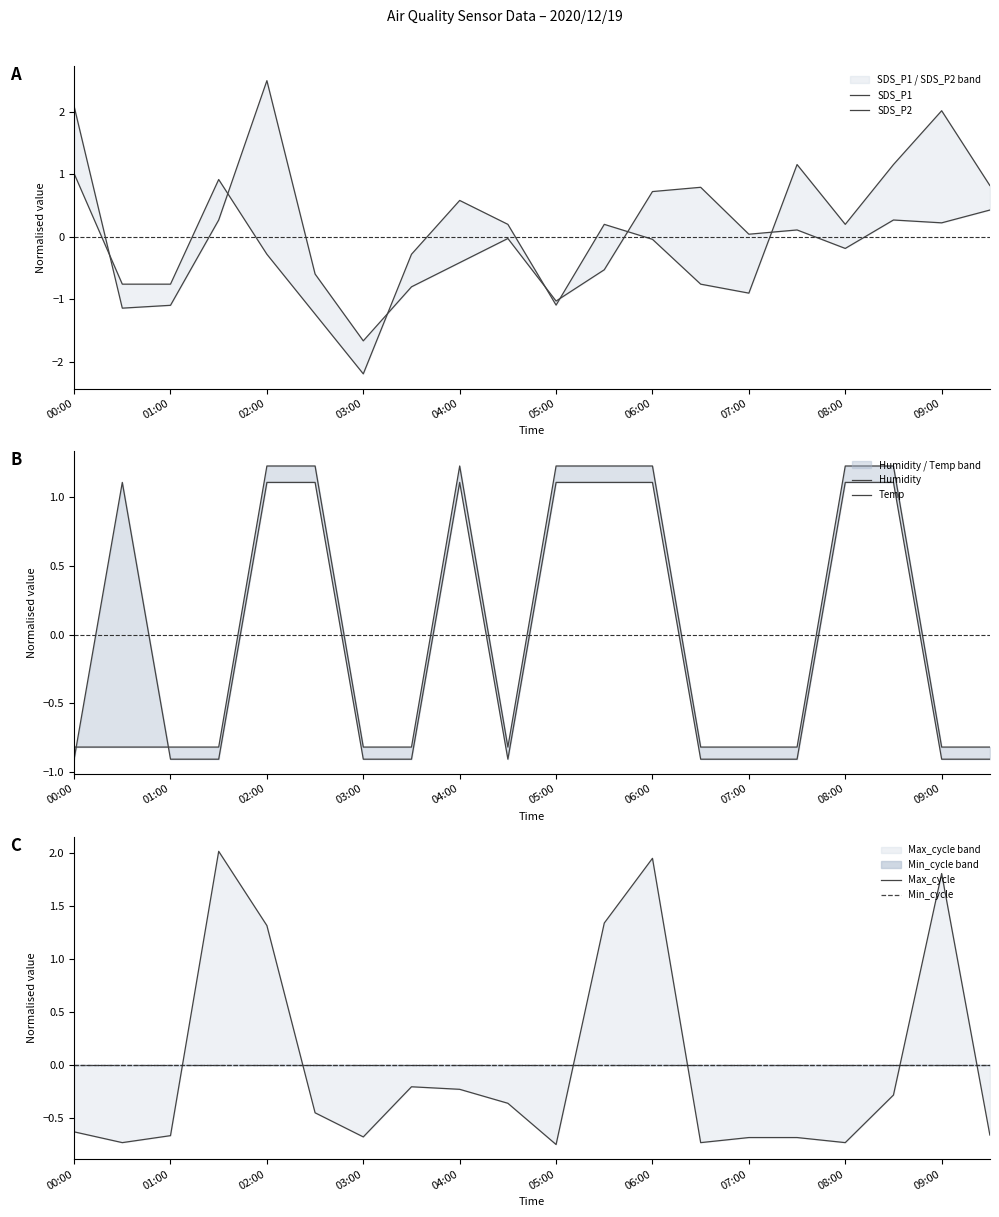

At how many categories does at least one series exceed 0?

17